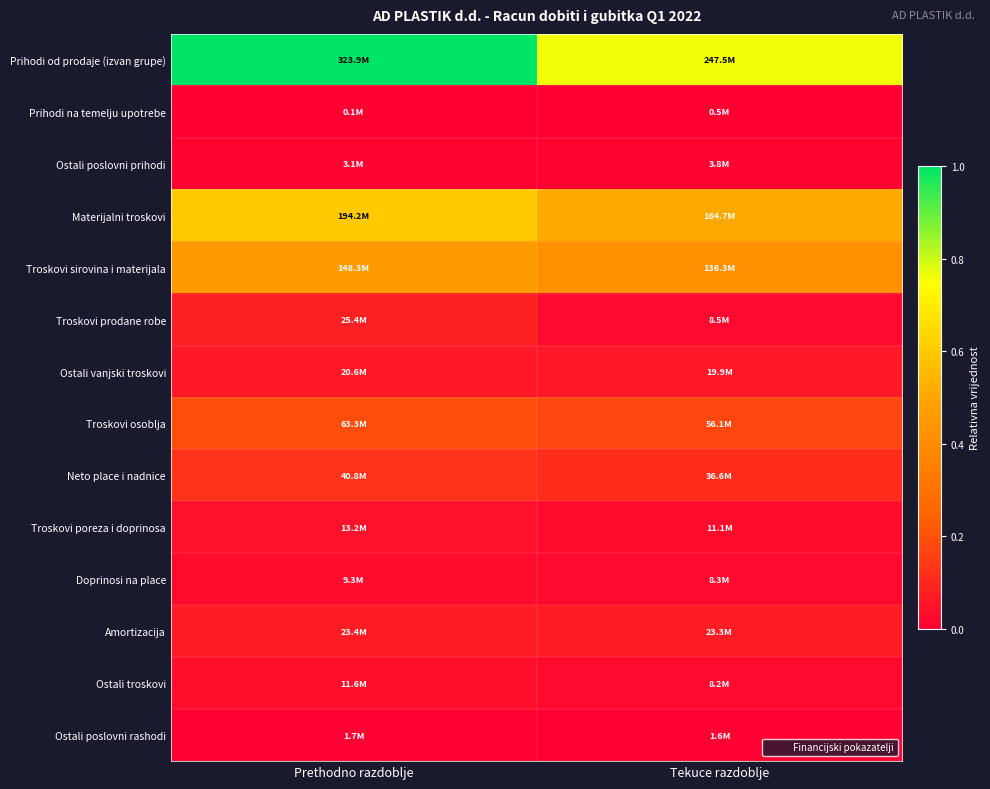

Reading left to right, what are all the values shown in this chart?

Prihodi od prodaje (izvan grupe): Prethodno razdoblje=1.0	Tekuce razdoblje=0.8
Prihodi na temelju upotrebe: Prethodno razdoblje=0.0	Tekuce razdoblje=0.0
Ostali poslovni prihodi: Prethodno razdoblje=0.0	Tekuce razdoblje=0.0
Materijalni troskovi: Prethodno razdoblje=0.6	Tekuce razdoblje=0.5
Troskovi sirovina i materijala: Prethodno razdoblje=0.5	Tekuce razdoblje=0.4
Troskovi prodane robe: Prethodno razdoblje=0.1	Tekuce razdoblje=0.0
Ostali vanjski troskovi: Prethodno razdoblje=0.1	Tekuce razdoblje=0.1
Troskovi osoblja: Prethodno razdoblje=0.2	Tekuce razdoblje=0.2
Neto place i nadnice: Prethodno razdoblje=0.1	Tekuce razdoblje=0.1
Troskovi poreza i doprinosa: Prethodno razdoblje=0.0	Tekuce razdoblje=0.0
Doprinosi na place: Prethodno razdoblje=0.0	Tekuce razdoblje=0.0
Amortizacija: Prethodno razdoblje=0.1	Tekuce razdoblje=0.1
Ostali troskovi: Prethodno razdoblje=0.0	Tekuce razdoblje=0.0
Ostali poslovni rashodi: Prethodno razdoblje=0.0	Tekuce razdoblje=0.0